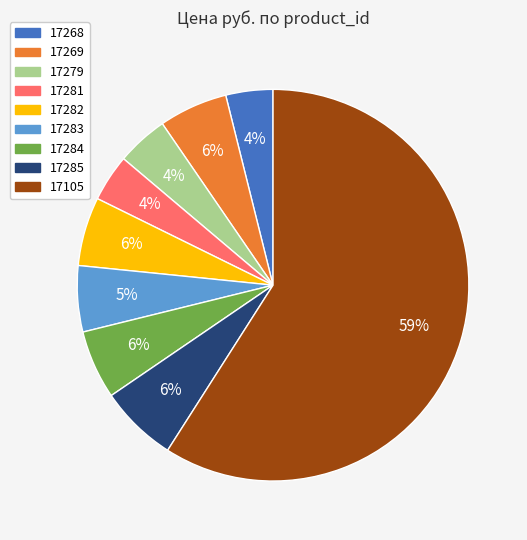

True or false: 17284 accounts for 6% of the total.

True